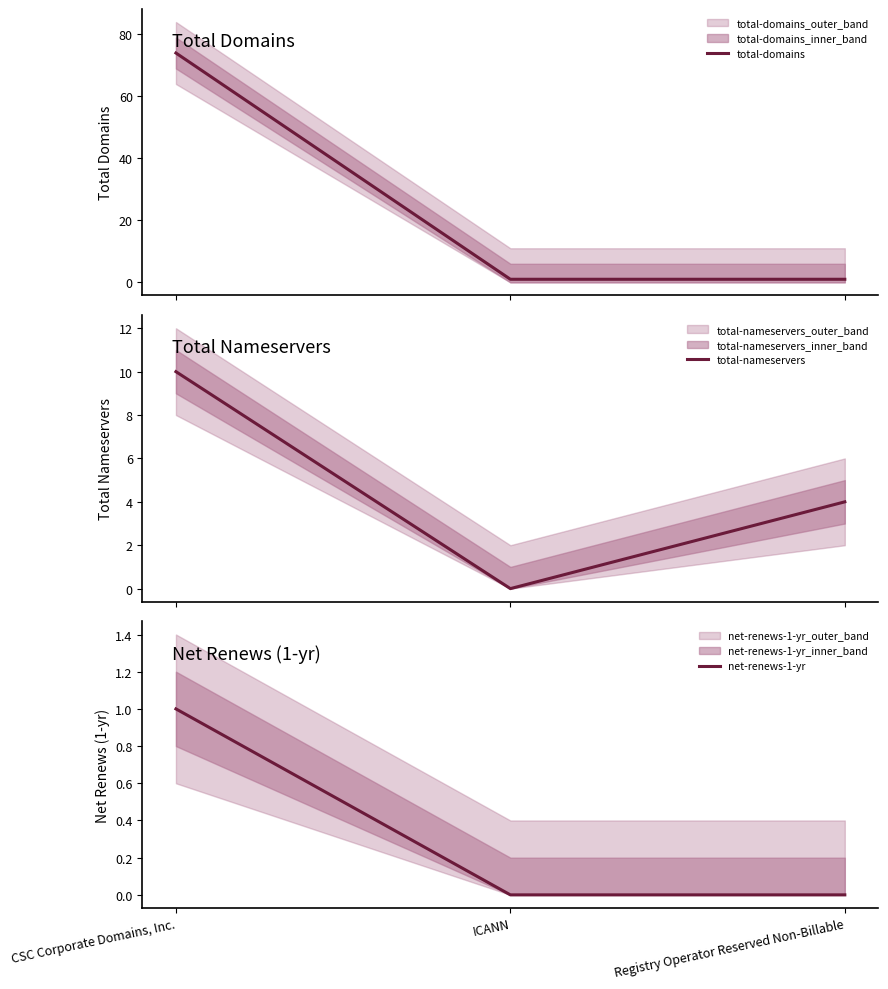

Does the chart display data point markers on the line(s)?

No